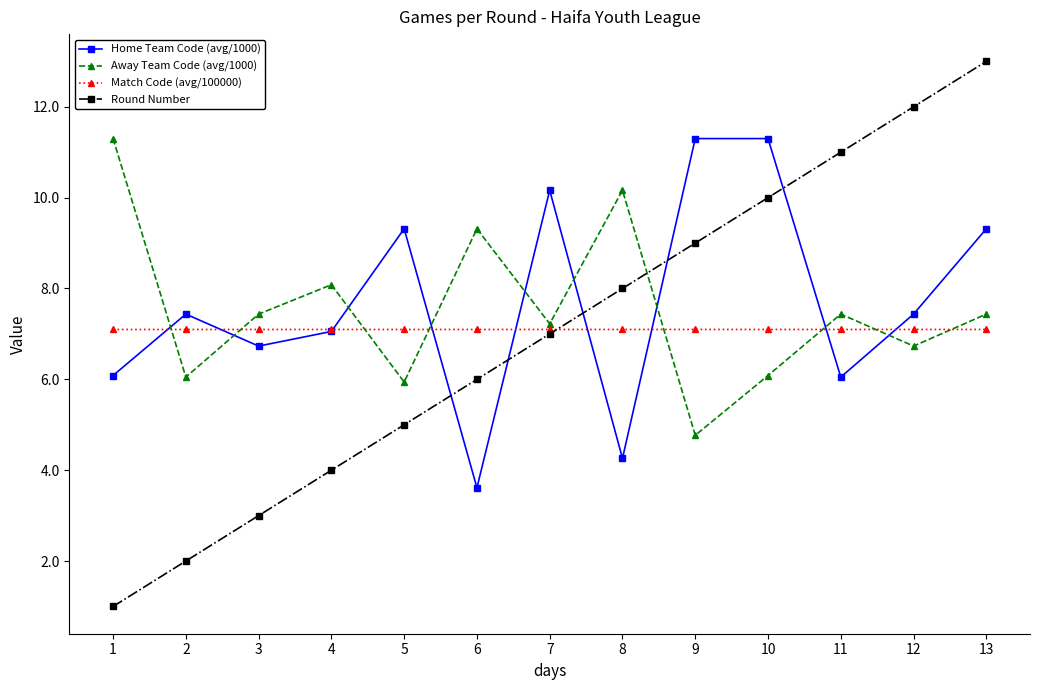

What is the sum of the Match Code (avg/100000) values at 5 and 8?

14.2